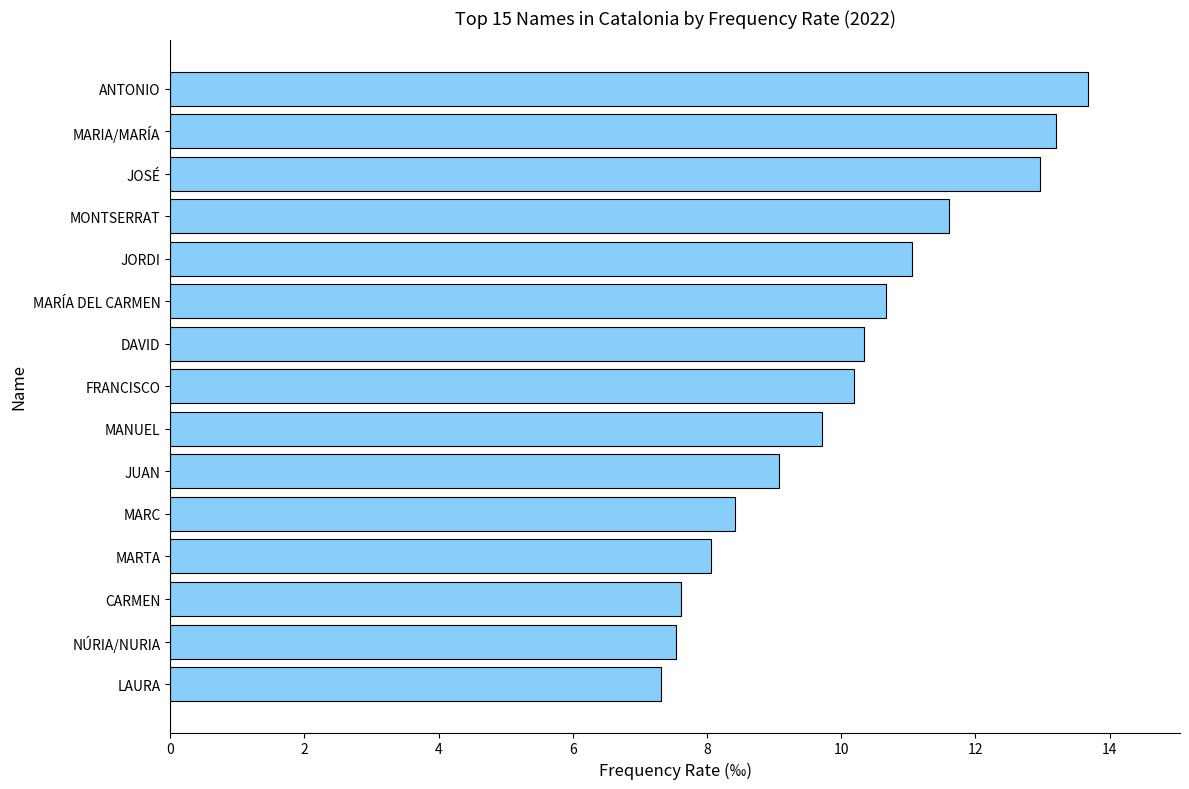

Between MARC and MARTA, which is larger?

MARC